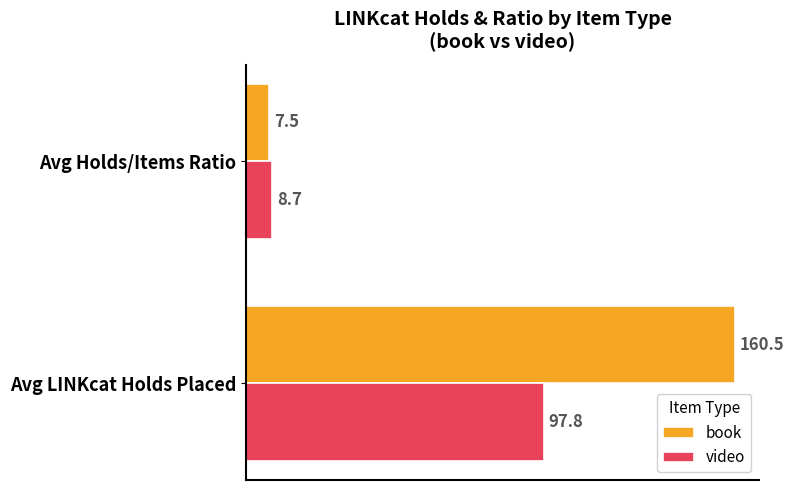

What is the difference between the book values at Avg Holds/Items Ratio and Avg LINKcat Holds Placed?

153.0